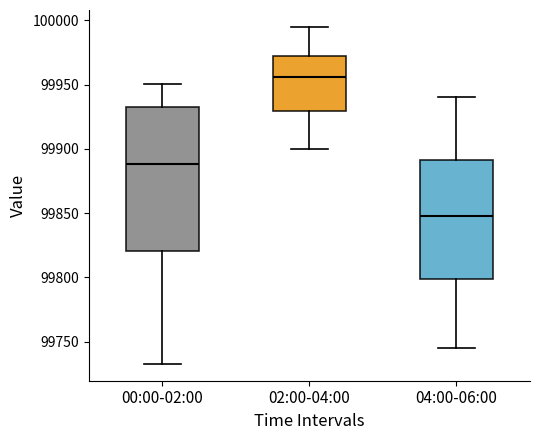

Reading left to right, transcribe this box plot: for each box, give where its median line is, the range the box spans, and where its two whiskers end, as read against the y-axis. The values are not printed on the chart, so give them approximately, as read against the axis.

00:00-02:00: median 99890, box 99820 to 99930, whiskers 99735 to 99950
02:00-04:00: median 99955, box 99930 to 99970, whiskers 99900 to 99995
04:00-06:00: median 99850, box 99800 to 99890, whiskers 99745 to 99940